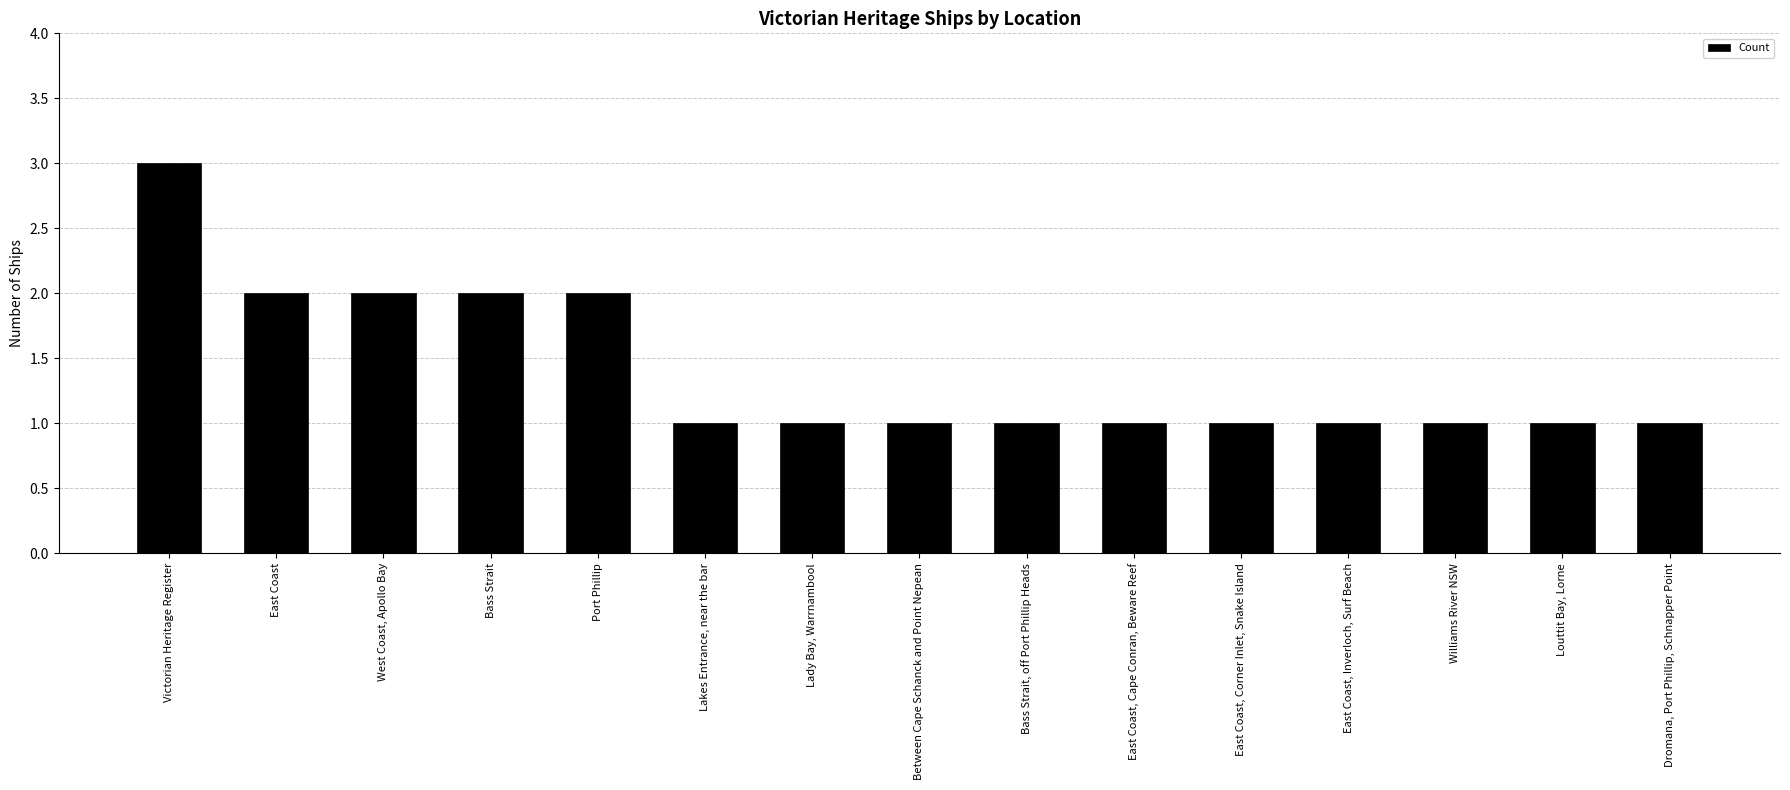

What is the sum of all values?

21